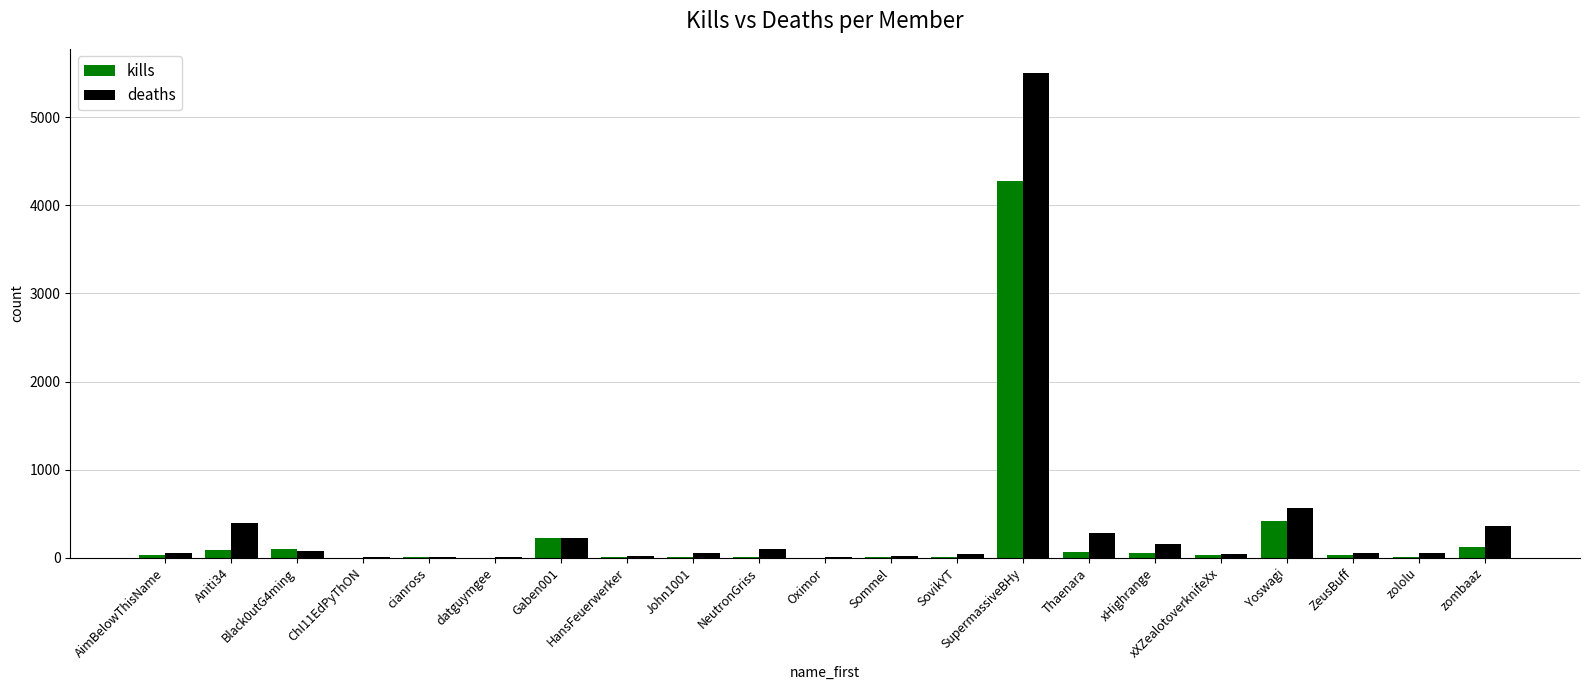

The value of deaths at Yoswagi is 563. True or false?

True